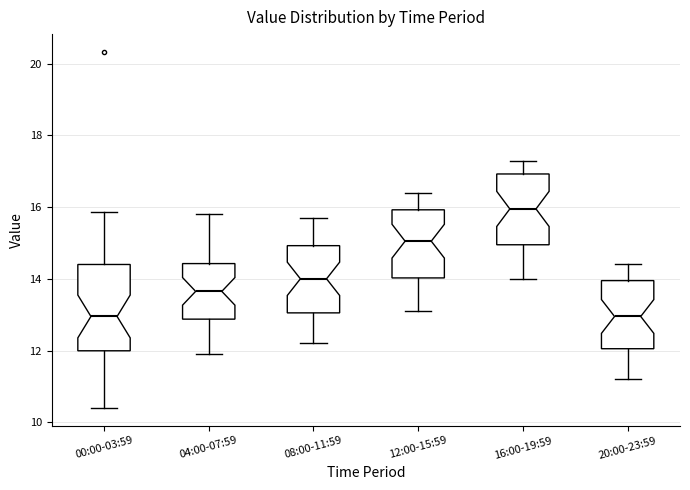

Where is the lower edge of the box for 08:00-11:59 on the y-axis? The values are not printed on the chart, so give them approximately, as read against the axis.

13.0